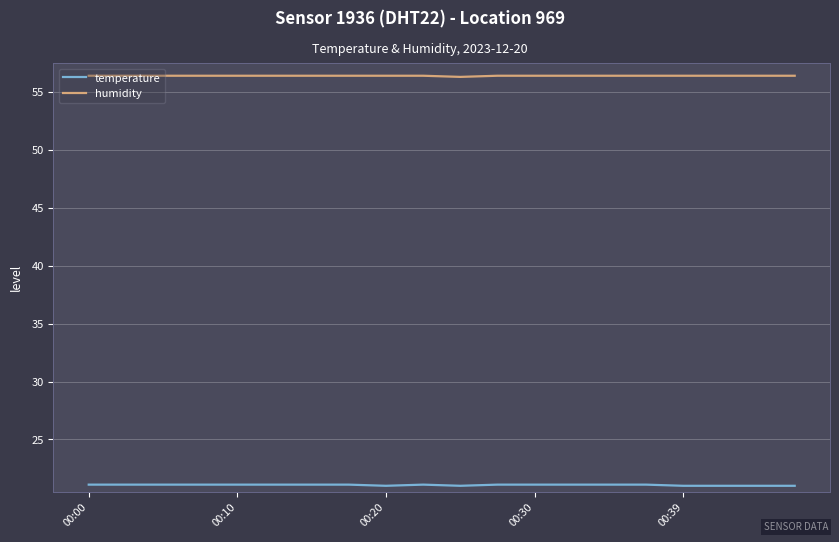

Does the chart have visible grid lines?

Yes